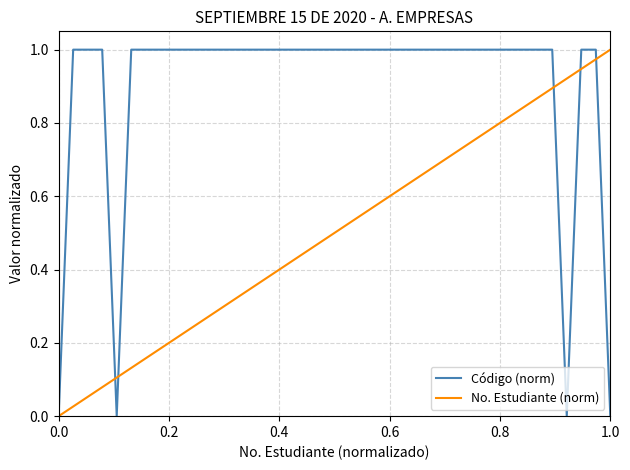

List the series in order of their overall mean, highest first.

Código (norm), No. Estudiante (norm)